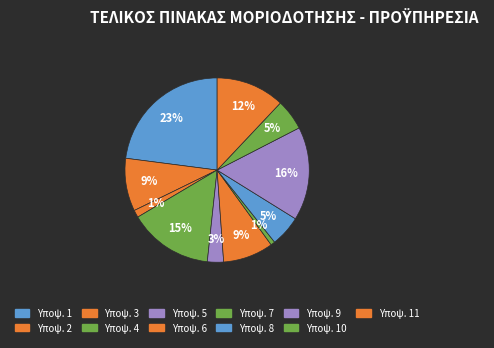

How many slices are in this pie chart?

11